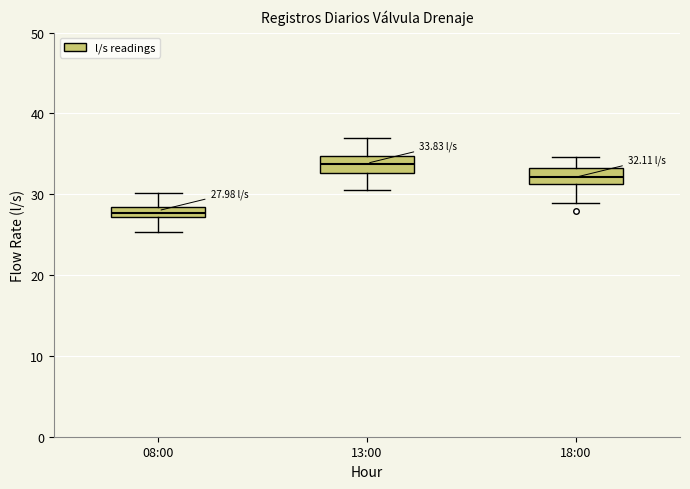

Which box's median line is the lowest?

08:00